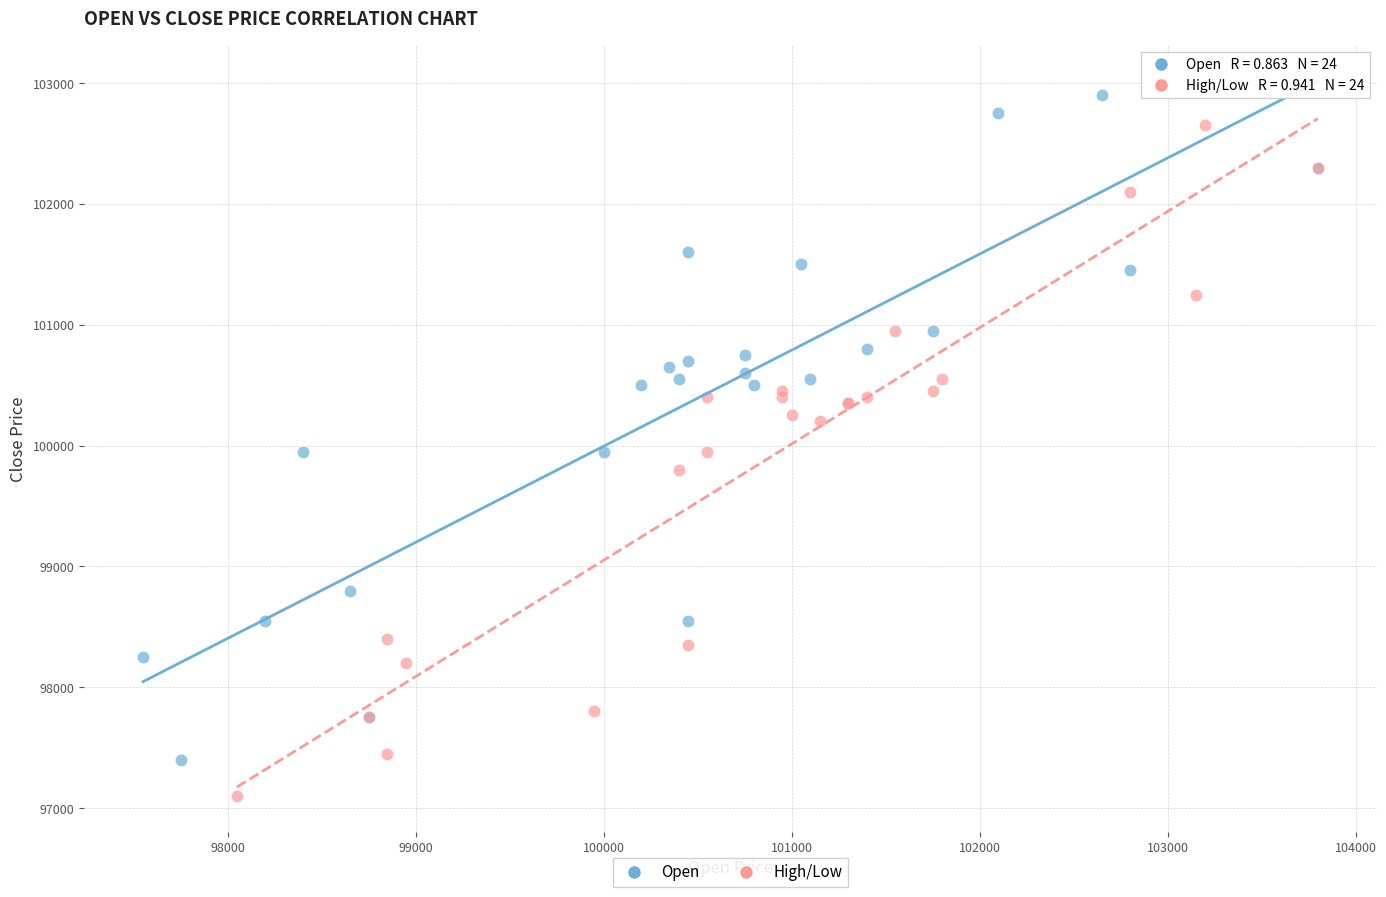

What are all the series names shown in the legend?

Open, High/Low